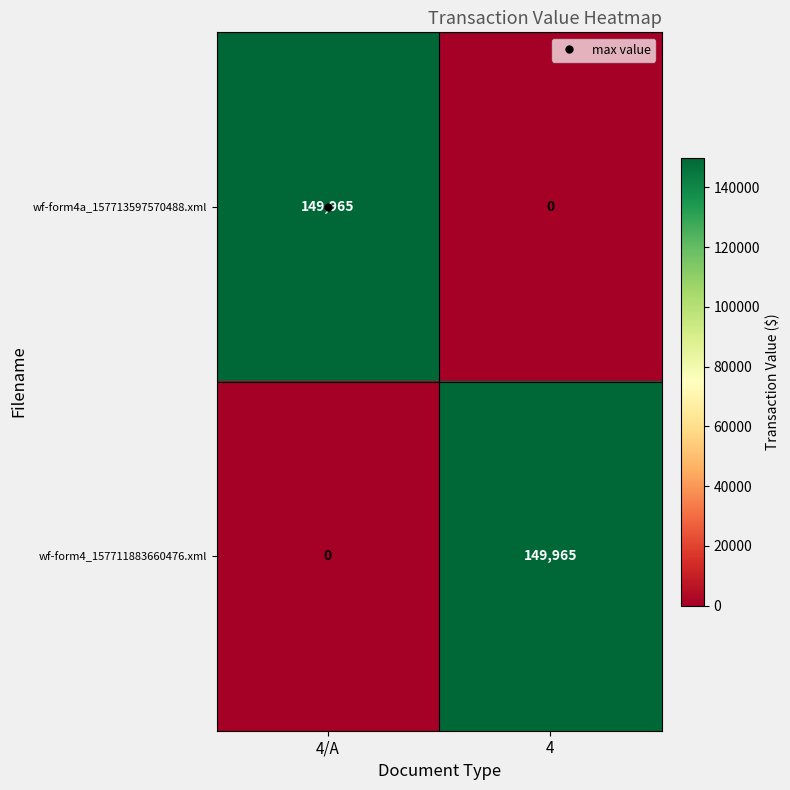

What is the spread (max minus min) of values at 4?

149965